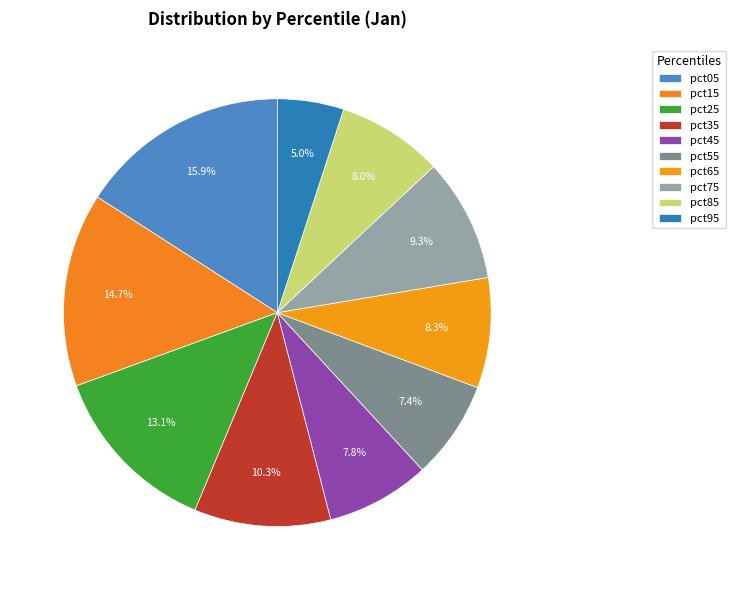

Rank the categories by value from highest to lowest.

pct05, pct15, pct25, pct35, pct75, pct65, pct85, pct45, pct55, pct95